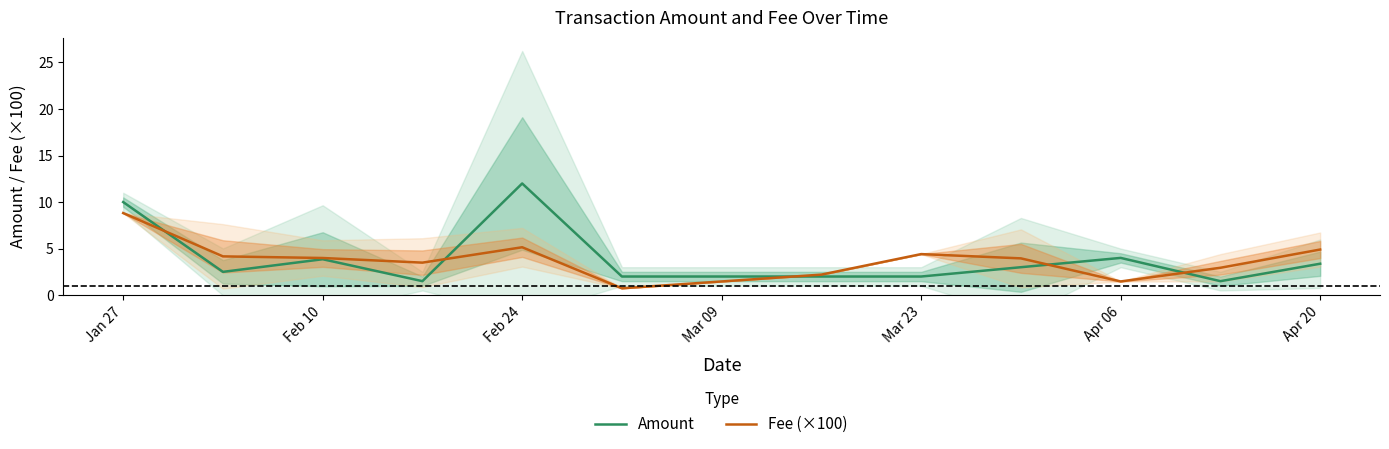

Is the value of Amount at Feb 24 greater than the value of Fee (×100) at Jan 27?

Yes